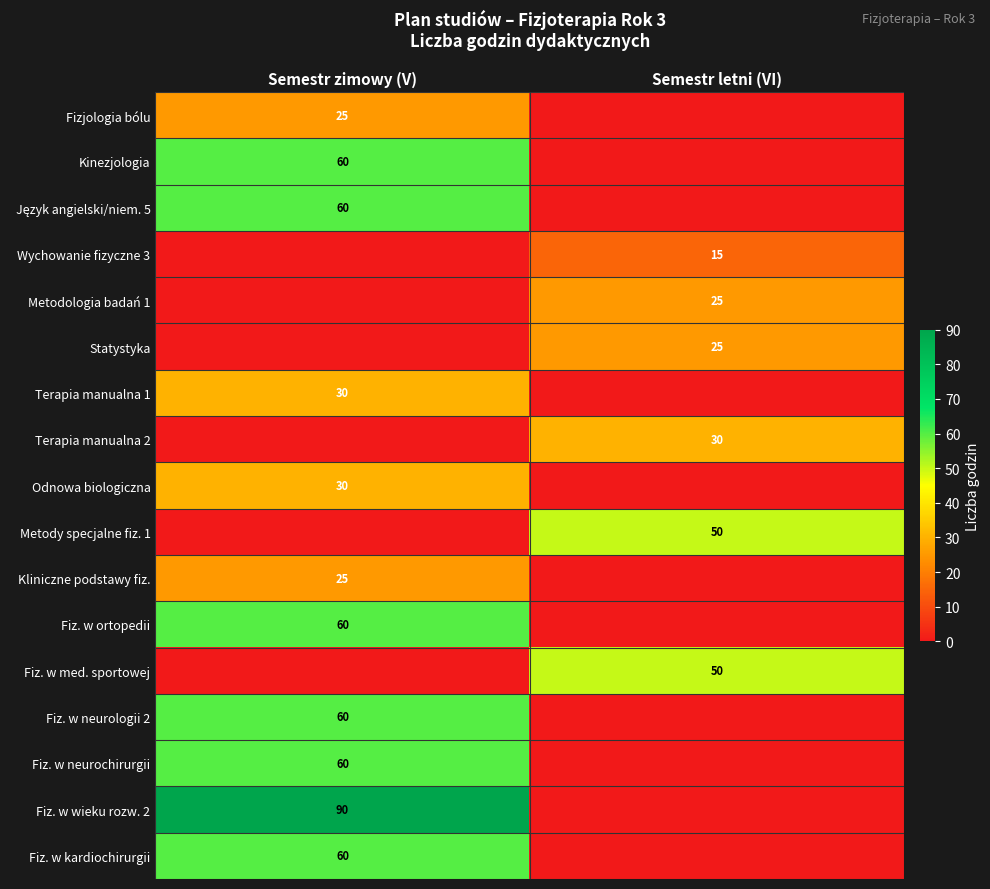

Is it true that Terapia manualna 2 equals 14 at Semestr letni (VI)?

False